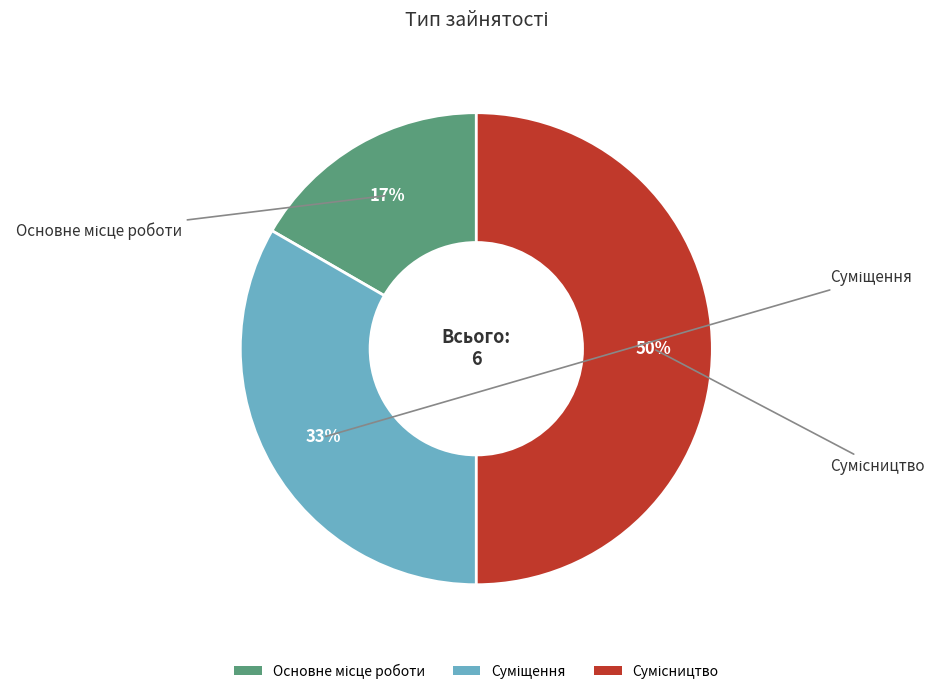

How many slices are in this pie chart?

3